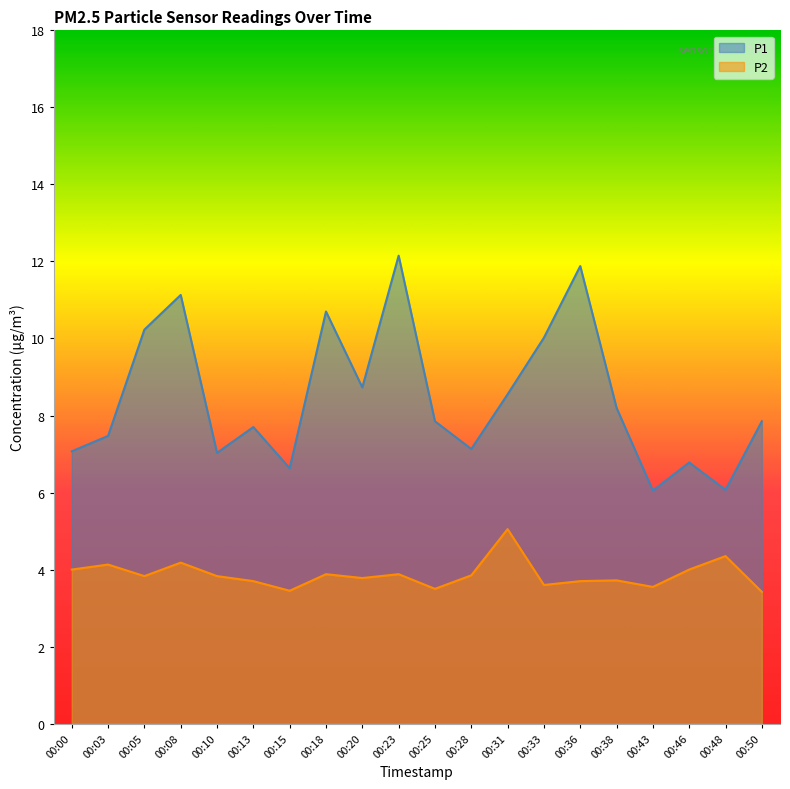

What is the value of the P1 point at the 11th from the left?

7.8